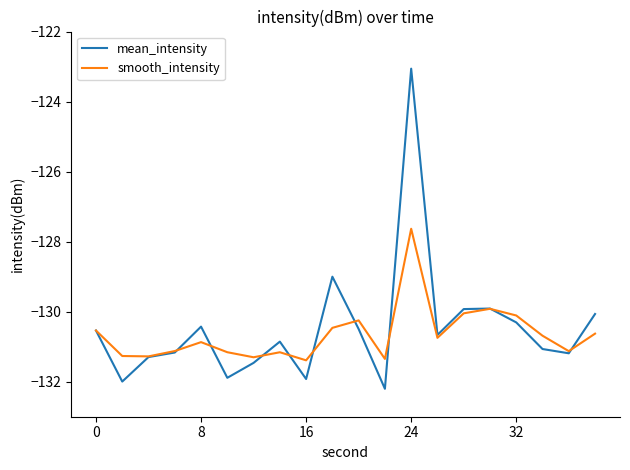

At how many categories does at least one series exceed -131?

12